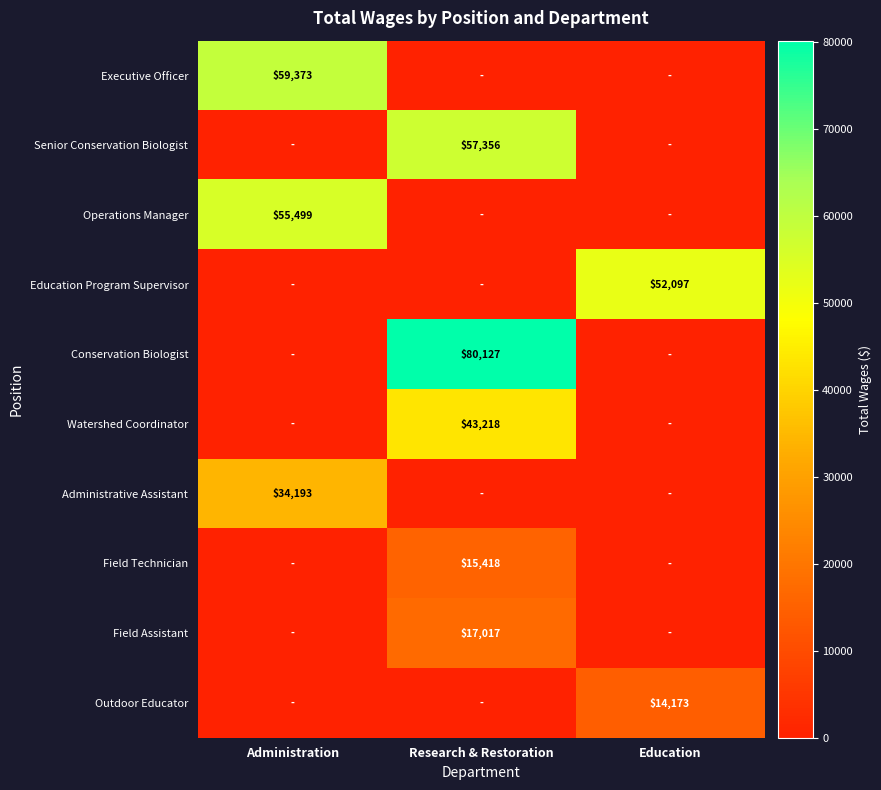

True or false: Outdoor Educator has a value of 22869 at Education.

False